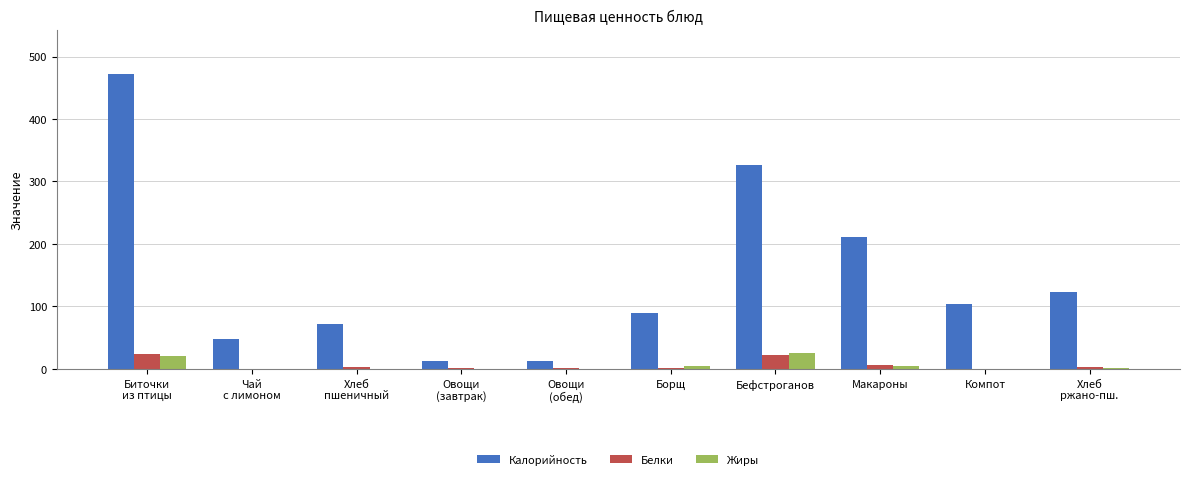

What is the maximum value for Белки?

23.5